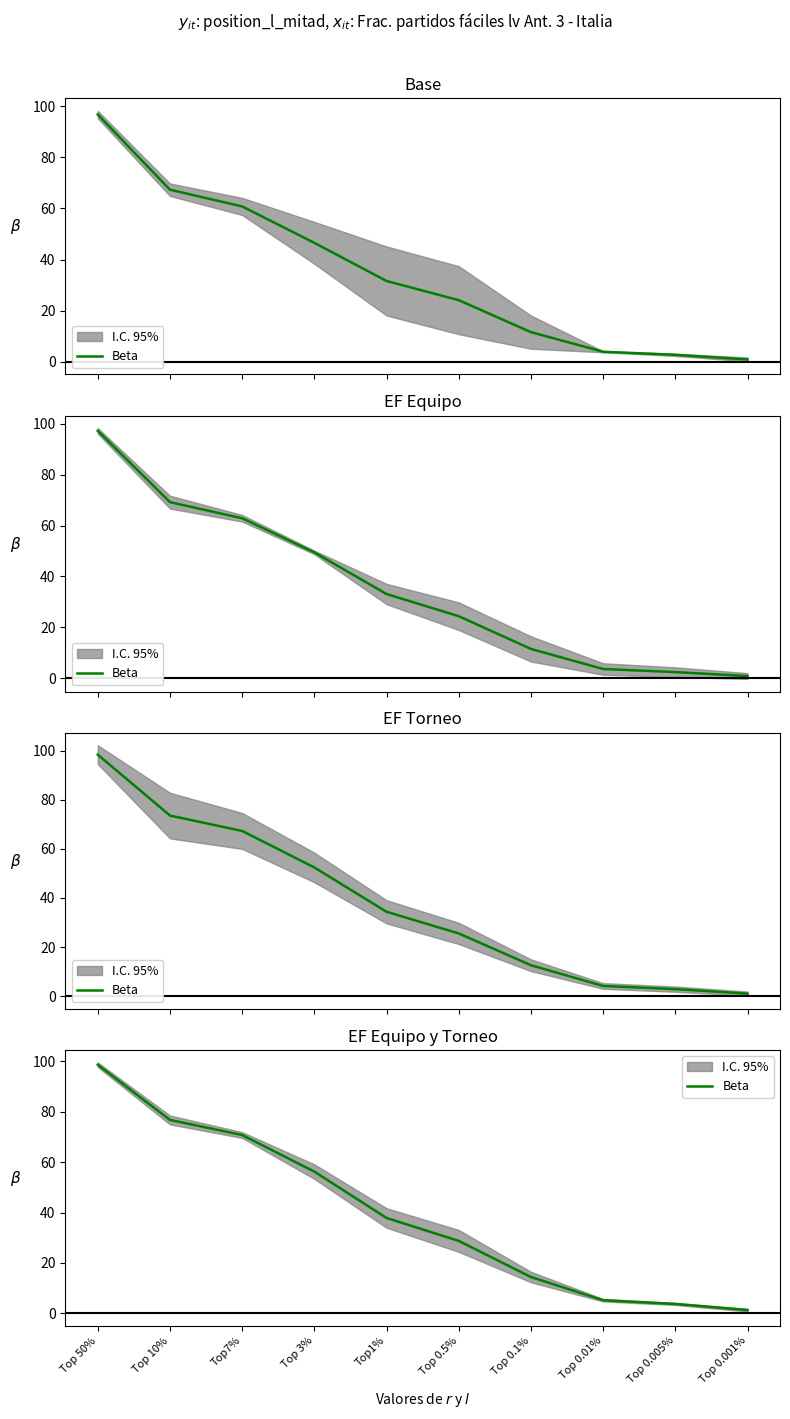

What value does the data have at Top1%?

37.8